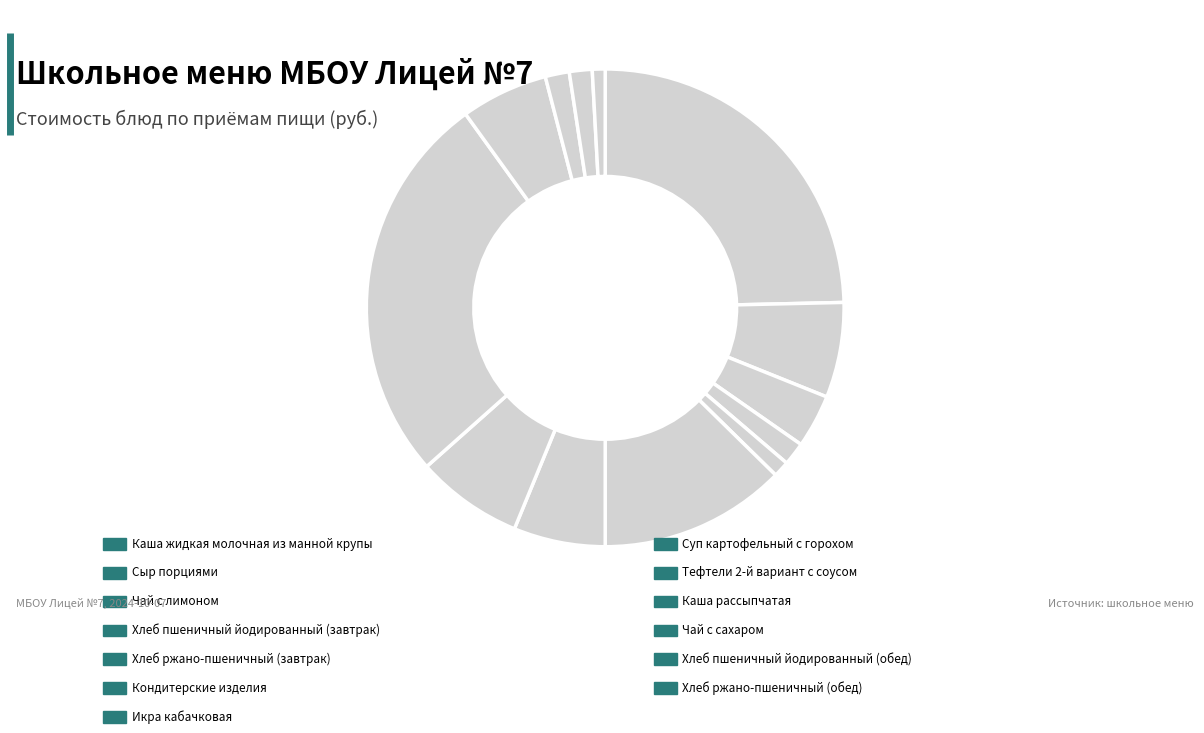

How many segments does this pie chart have?

13